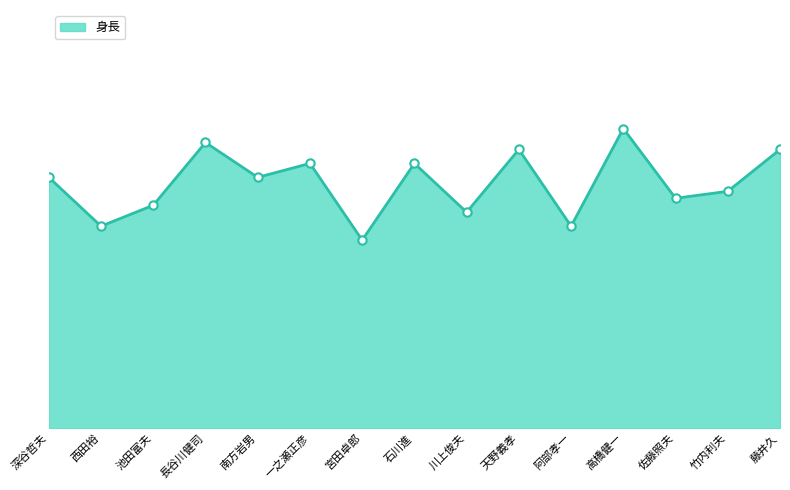

What is the minimum value shown in the chart?

167